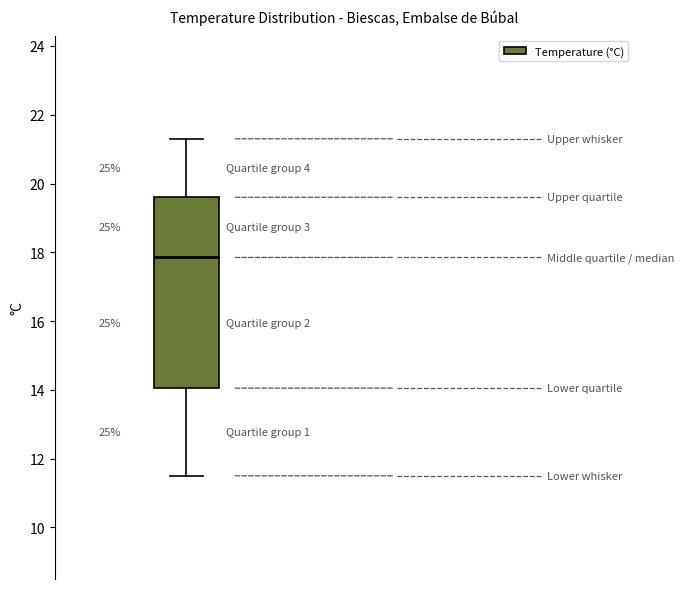

Read this box plot against the y-axis: the position of the median line, the range covered by the box, and the ends of both whiskers. The values are not printed on the chart, so give them approximately, as read against the axis.

median 17.8, box 14.0 to 19.6, whiskers 11.6 to 21.4